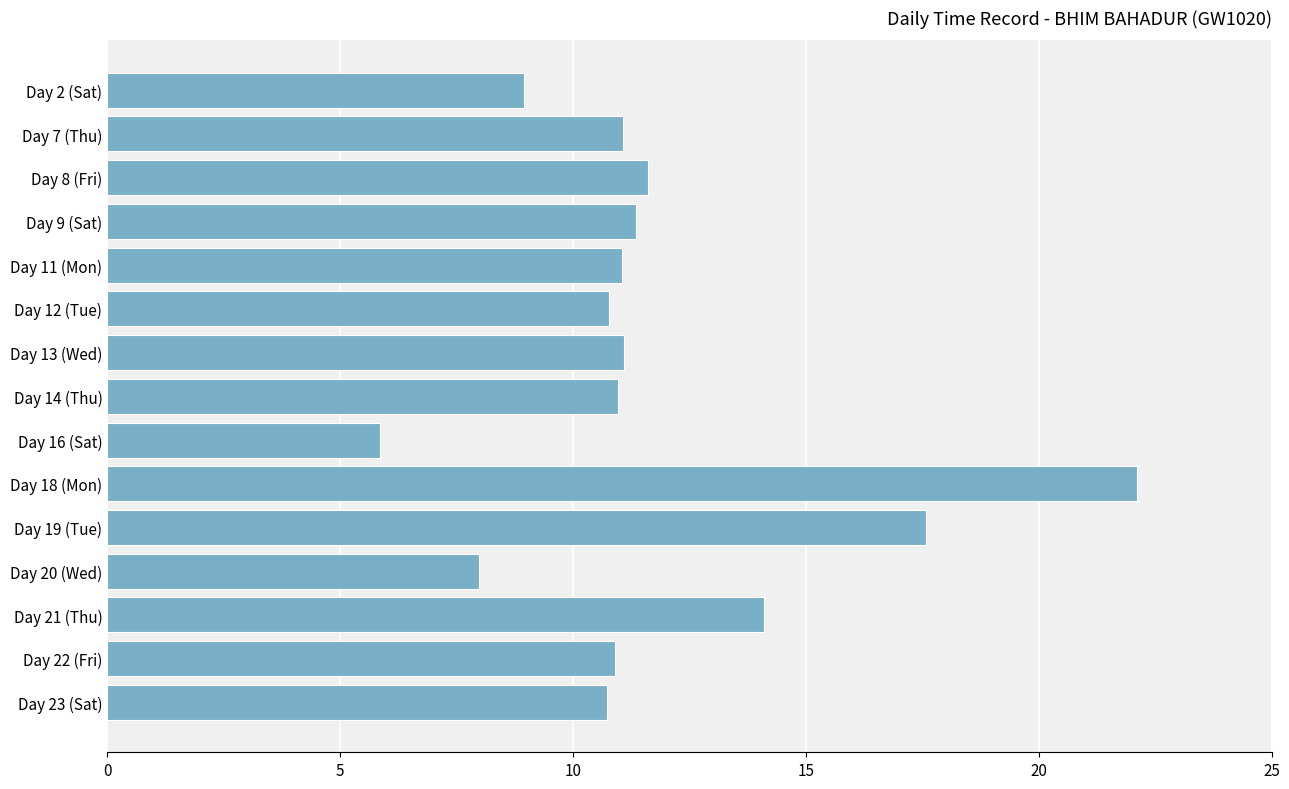

Which category has the lowest value across all series?

Day 16 (Sat)